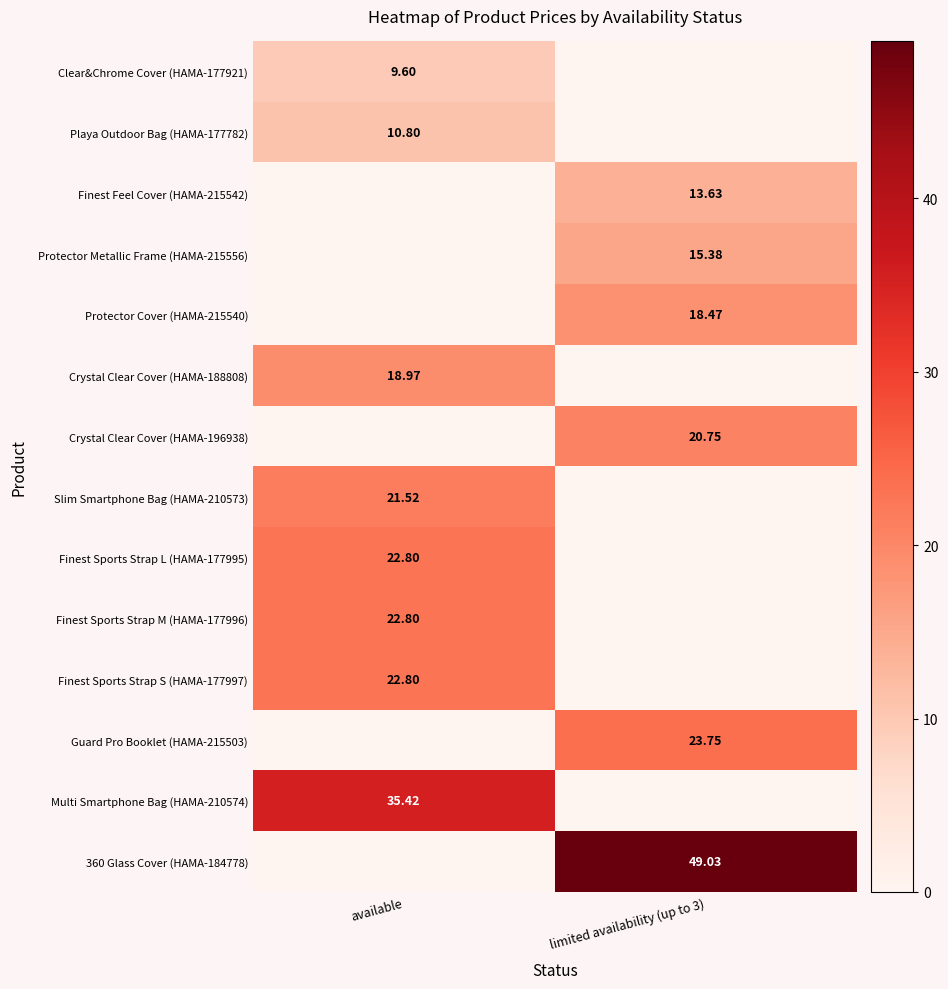

What is the total value across all series at available?

164.7